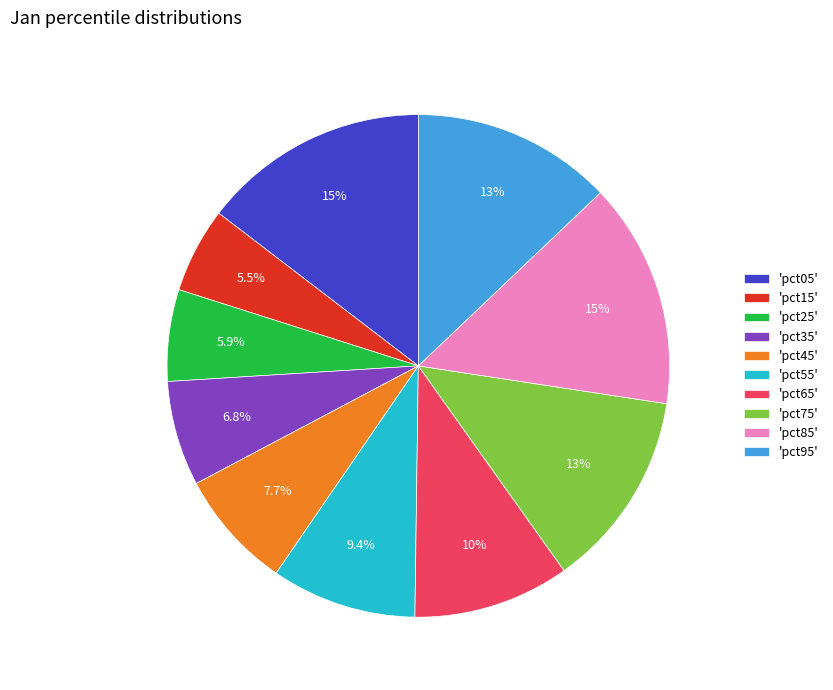

How many segments does this pie chart have?

10